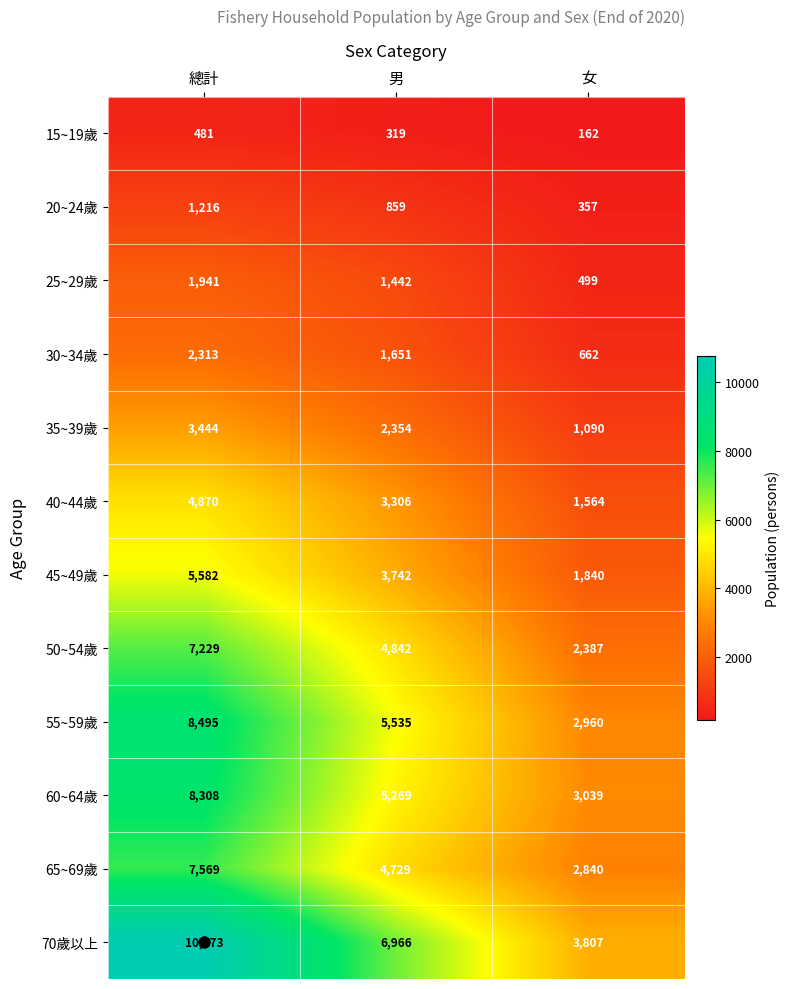

Between 總計 and 女, which series saw the biggest shift?

70歲以上